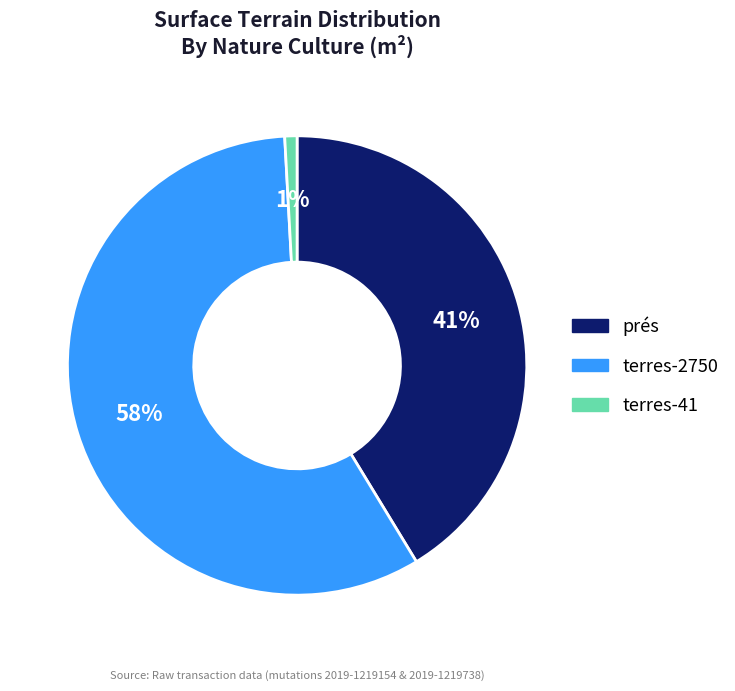

Is there a majority slice in this chart?

Yes